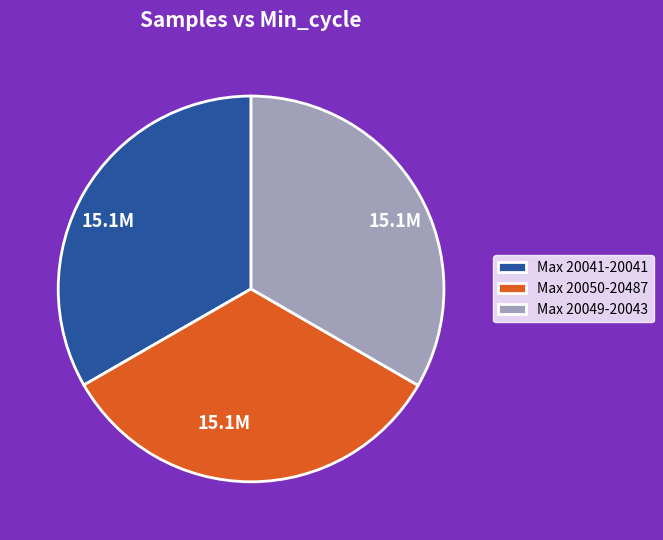

Is the sum of Max 20050-20487 and Max 20041-20041 greater than half?

Yes